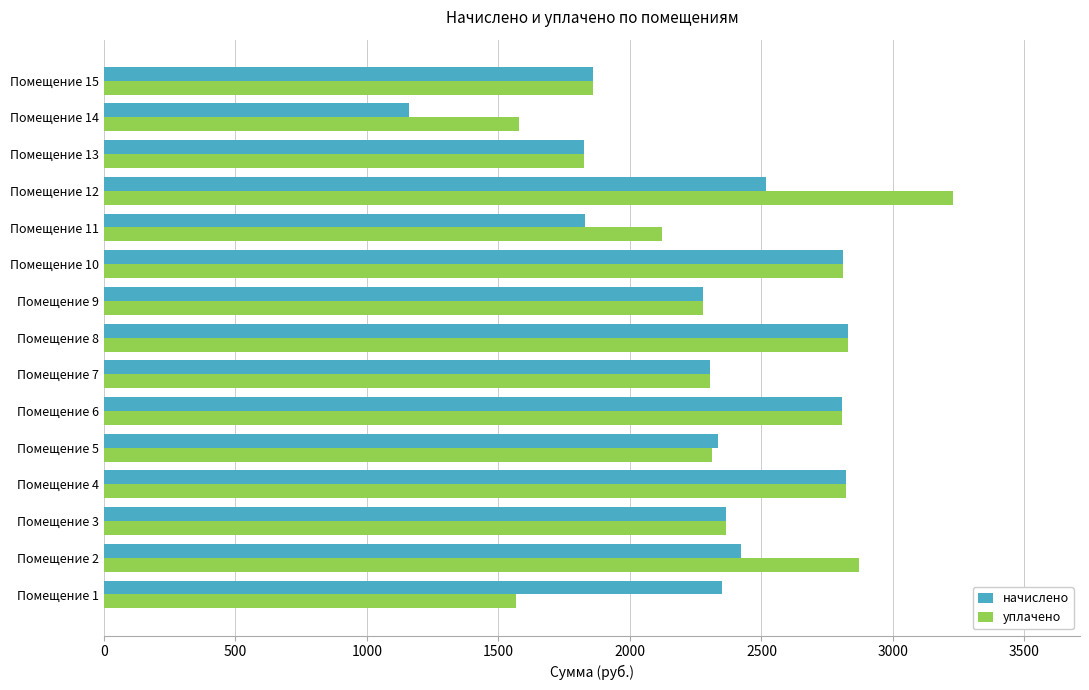

At Помещение 2, list the series in order from smallest to largest.

начислено, уплачено